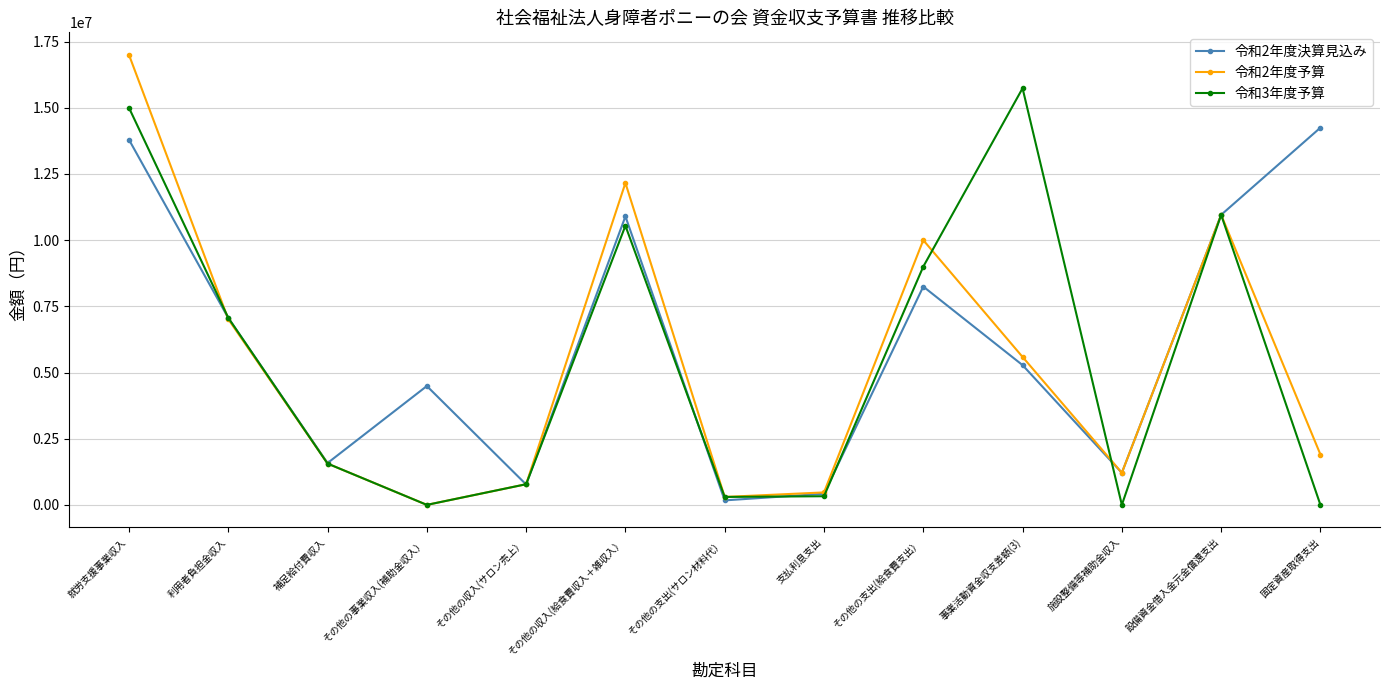

What is the maximum value shown in the chart?

17000000